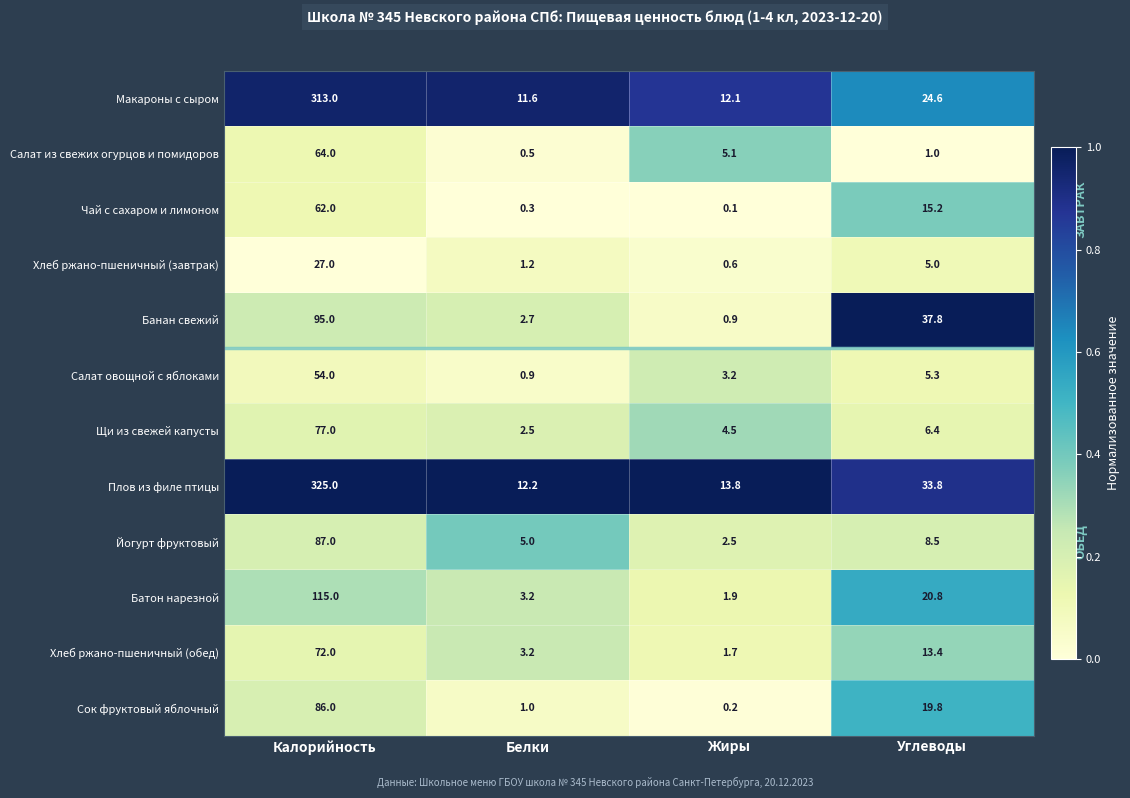

At Калорийность, list the series in order from smallest to largest.

Хлеб ржано-пшеничный (завтрак), Салат овощной с яблоками, Чай с сахаром и лимоном, Салат из свежих огурцов и помидоров, Хлеб ржано-пшеничный (обед), Щи из свежей капусты, Сок фруктовый яблочный, Йогурт фруктовый, Банан свежий, Батон нарезной, Макароны с сыром, Плов из филе птицы